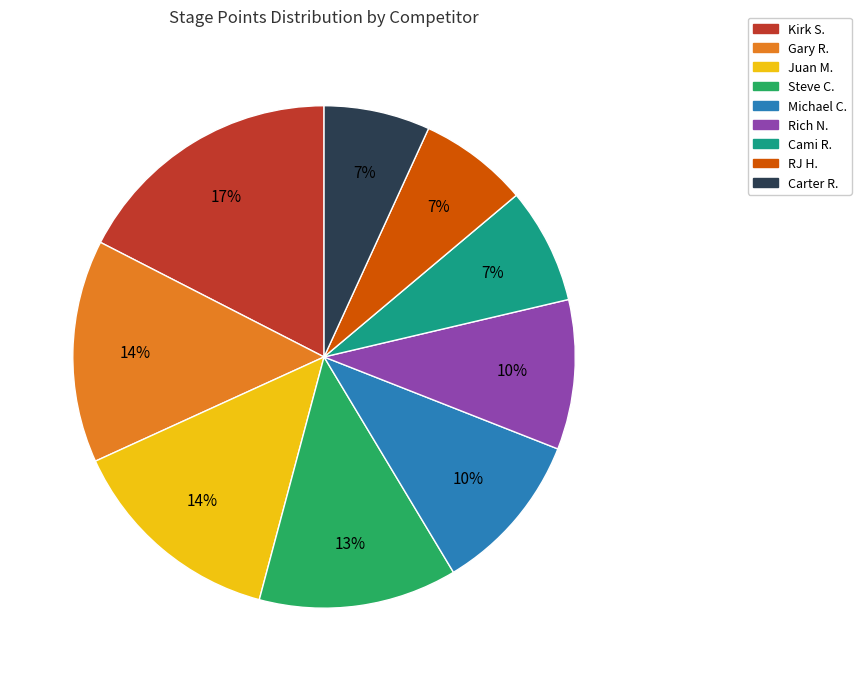

What percentage is the Rich N. slice, to the nearest percent?

10%